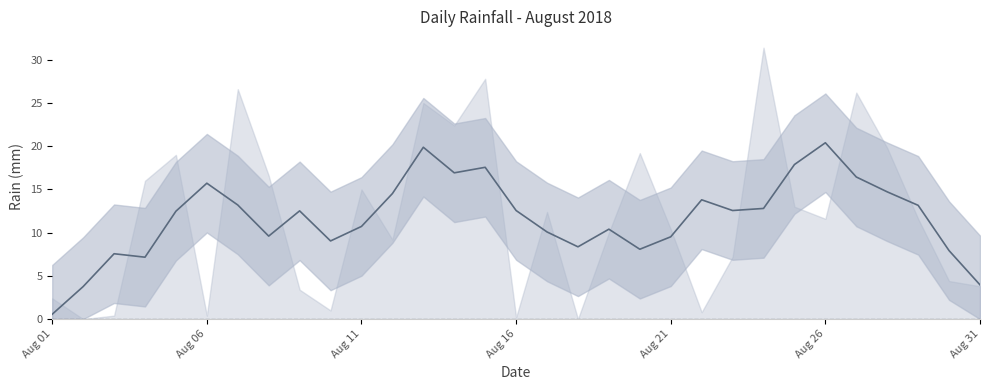

What is the greatest value displayed?

20.4